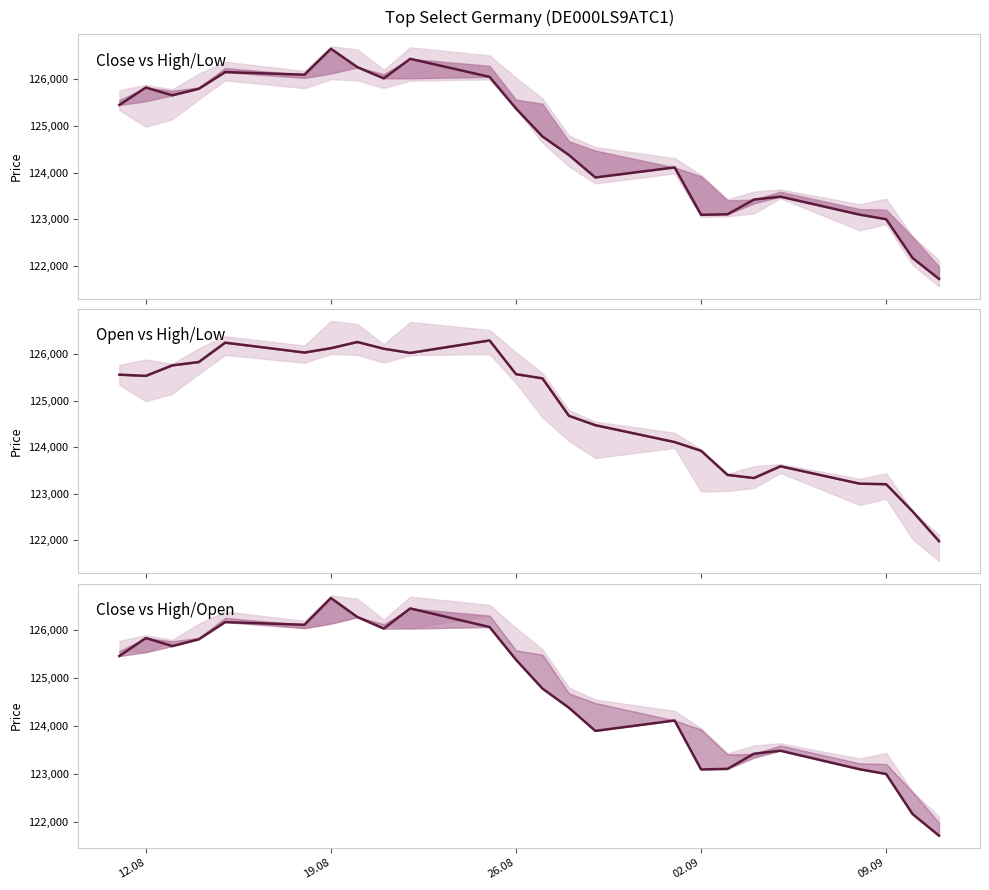

What is the difference between the second highest and minimum values in the Close vs High/Low series?

4724